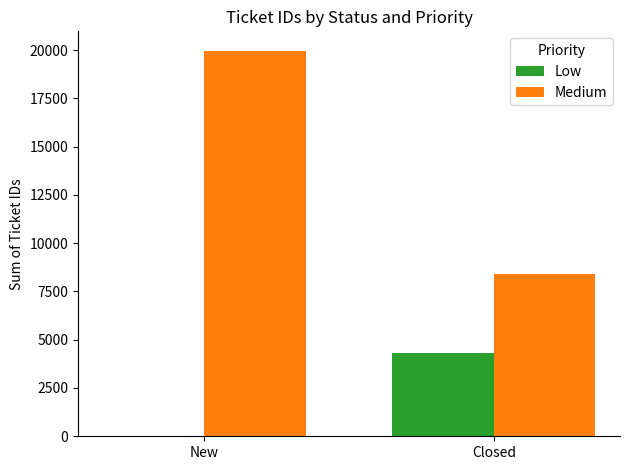

Is it true that Medium equals 19969 at New?

True